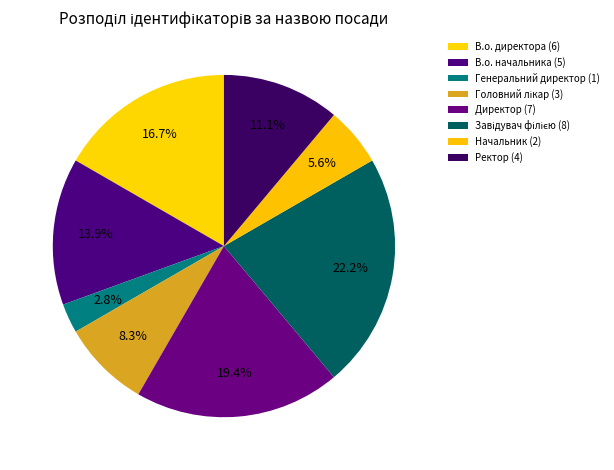

Combined, do Генеральний директор and Головний лікар account for over 50%?

No